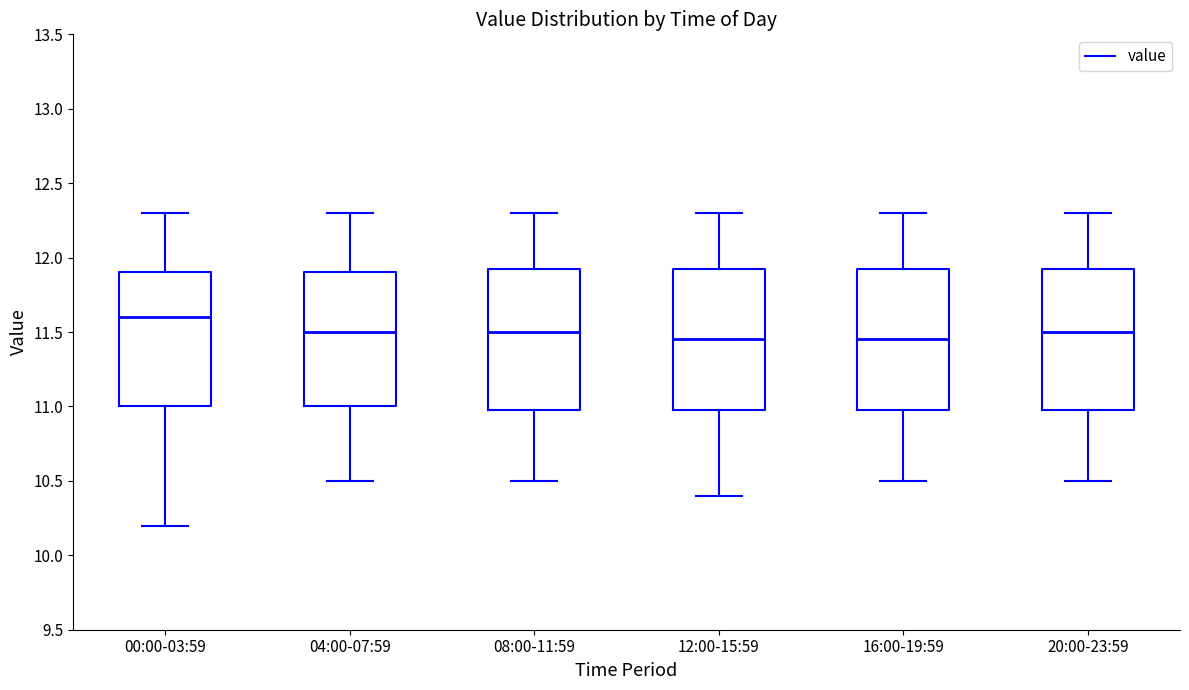

Reading left to right, transcribe this box plot: for each box, give where its median line is, the range the box spans, and where its two whiskers end, as read against the y-axis. The values are not printed on the chart, so give them approximately, as read against the axis.

00:00-03:59: median 11.60, box 11.00 to 11.90, whiskers 10.20 to 12.30
04:00-07:59: median 11.50, box 11.00 to 11.90, whiskers 10.50 to 12.30
08:00-11:59: median 11.50, box 11.00 to 11.95, whiskers 10.50 to 12.30
12:00-15:59: median 11.45, box 11.00 to 11.95, whiskers 10.40 to 12.30
16:00-19:59: median 11.45, box 11.00 to 11.95, whiskers 10.50 to 12.30
20:00-23:59: median 11.50, box 11.00 to 11.95, whiskers 10.50 to 12.30